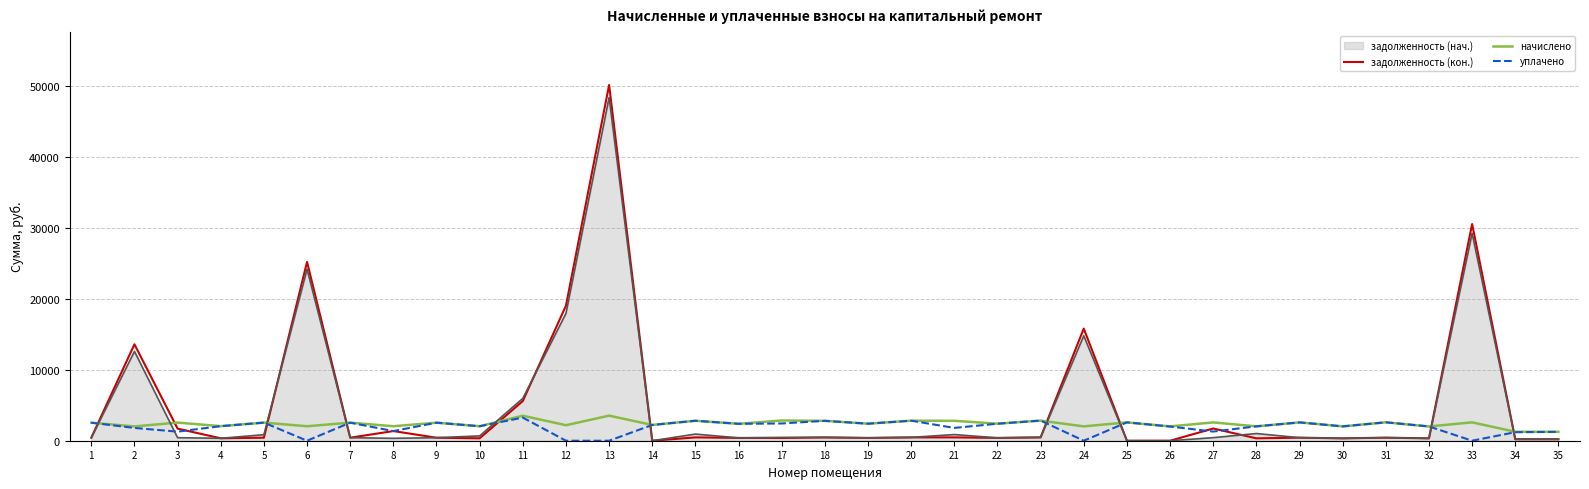

What is the difference between the maximum and second lowest values in the задолженность (кон.) series?

50096.6